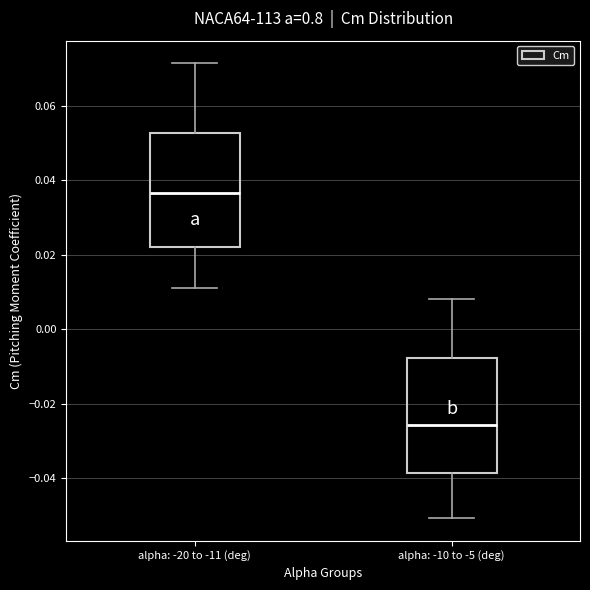

Reading left to right, read every box against the y-axis: the position of its median line, the range the box covers, and the ends of its whiskers. The values are not printed on the chart, so give them approximately, as read against the axis.

alpha: -20 to -11 (deg): median 0.036, box 0.022 to 0.052, whiskers 0.012 to 0.072
alpha: -10 to -5 (deg): median -0.026, box -0.038 to -0.008, whiskers -0.050 to 0.008